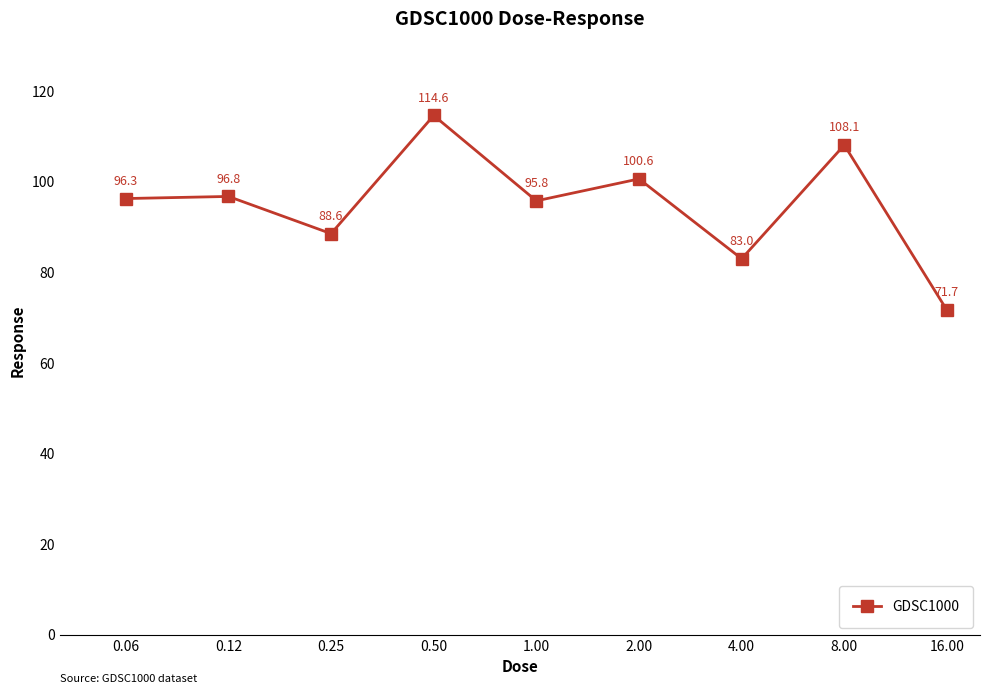

How many values are below 96?

4